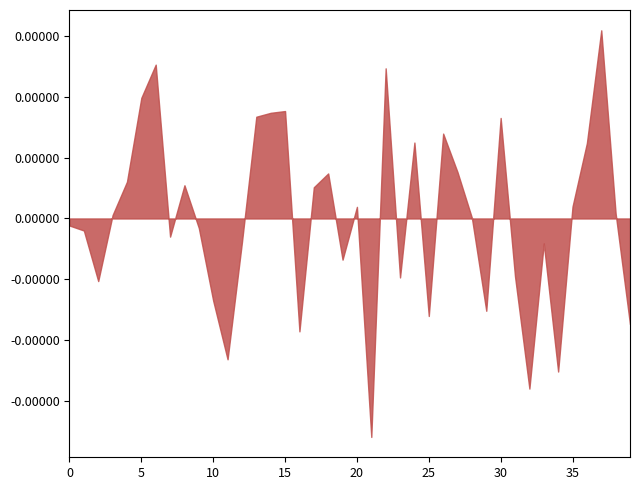

How many points are lower than both their immediate neighbors (excluding endpoints)?

11